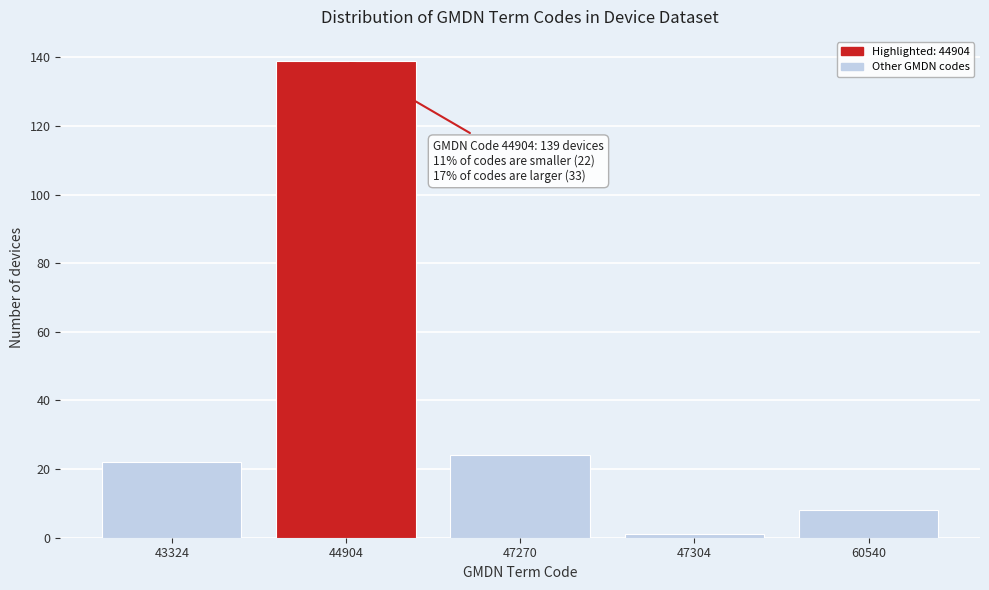

Reading left to right, what are all the values shown in this chart?

22	139	24	1	8